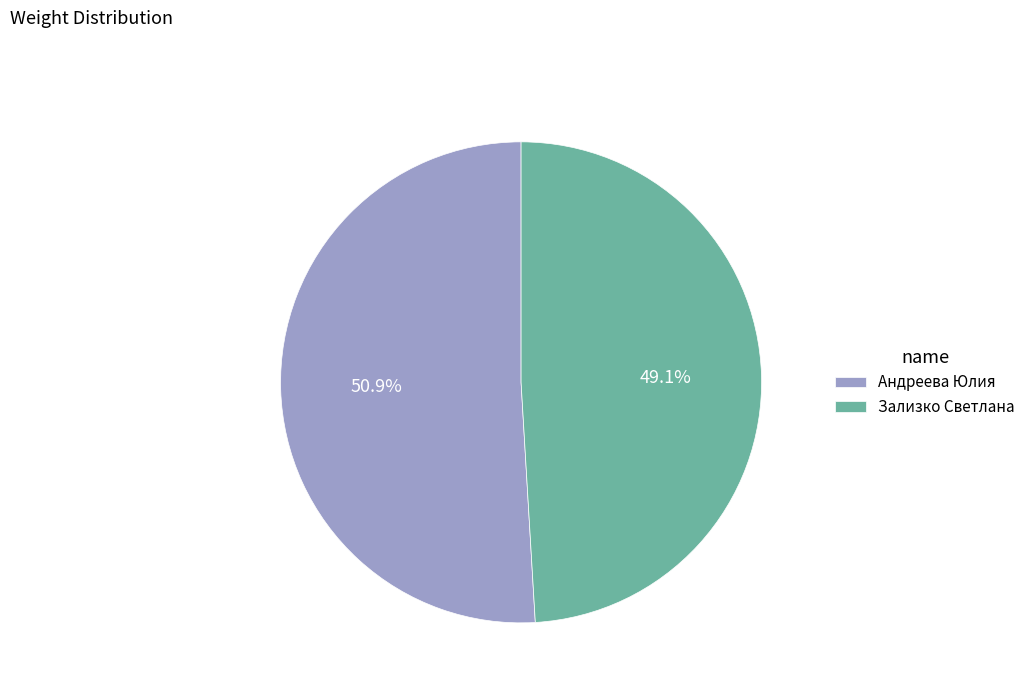

How many slices are in this pie chart?

2